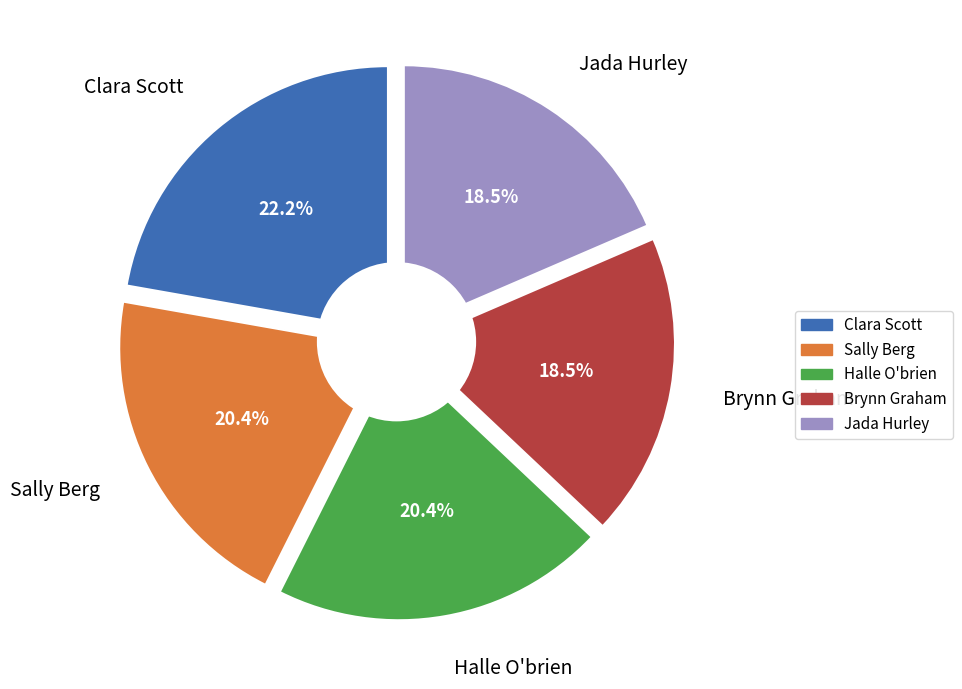

How many segments does this pie chart have?

5